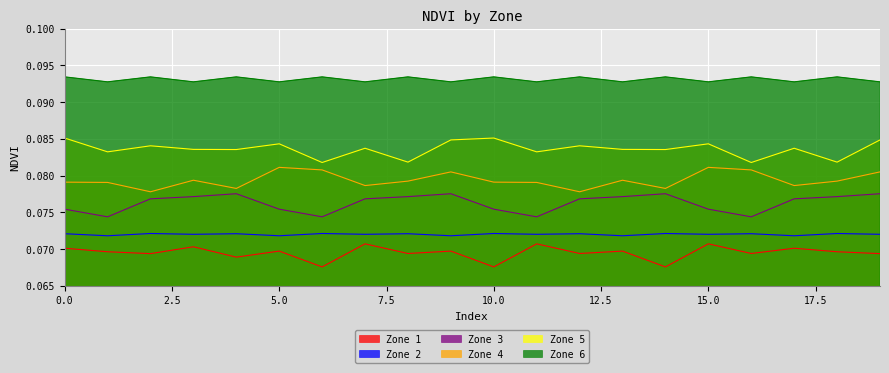

Reading left to right, transcribe all the data shown in this chart.

Zone 1: 0=0.1	1=0.1	2=0.1	3=0.1	4=0.1	5=0.1	6=0.1	7=0.1	8=0.1	9=0.1	10=0.1	11=0.1	12=0.1	13=0.1	14=0.1	15=0.1	16=0.1	17=0.1	18=0.1	19=0.1
Zone 2: 0=0.1	1=0.1	2=0.1	3=0.1	4=0.1	5=0.1	6=0.1	7=0.1	8=0.1	9=0.1	10=0.1	11=0.1	12=0.1	13=0.1	14=0.1	15=0.1	16=0.1	17=0.1	18=0.1	19=0.1
Zone 3: 0=0.1	1=0.1	2=0.1	3=0.1	4=0.1	5=0.1	6=0.1	7=0.1	8=0.1	9=0.1	10=0.1	11=0.1	12=0.1	13=0.1	14=0.1	15=0.1	16=0.1	17=0.1	18=0.1	19=0.1
Zone 4: 0=0.1	1=0.1	2=0.1	3=0.1	4=0.1	5=0.1	6=0.1	7=0.1	8=0.1	9=0.1	10=0.1	11=0.1	12=0.1	13=0.1	14=0.1	15=0.1	16=0.1	17=0.1	18=0.1	19=0.1
Zone 5: 0=0.1	1=0.1	2=0.1	3=0.1	4=0.1	5=0.1	6=0.1	7=0.1	8=0.1	9=0.1	10=0.1	11=0.1	12=0.1	13=0.1	14=0.1	15=0.1	16=0.1	17=0.1	18=0.1	19=0.1
Zone 6: 0=0.1	1=0.1	2=0.1	3=0.1	4=0.1	5=0.1	6=0.1	7=0.1	8=0.1	9=0.1	10=0.1	11=0.1	12=0.1	13=0.1	14=0.1	15=0.1	16=0.1	17=0.1	18=0.1	19=0.1